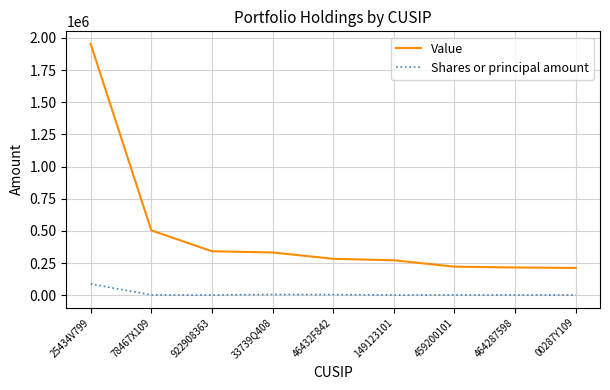

List the series in order of their peak value, highest first.

Value, Shares or principal amount